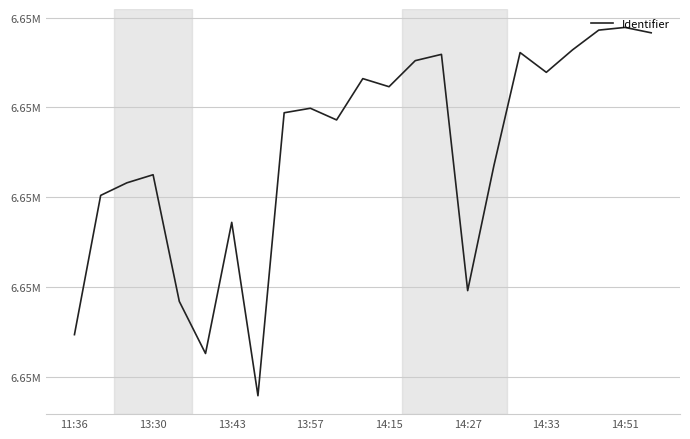

Does the chart have visible grid lines?

Yes